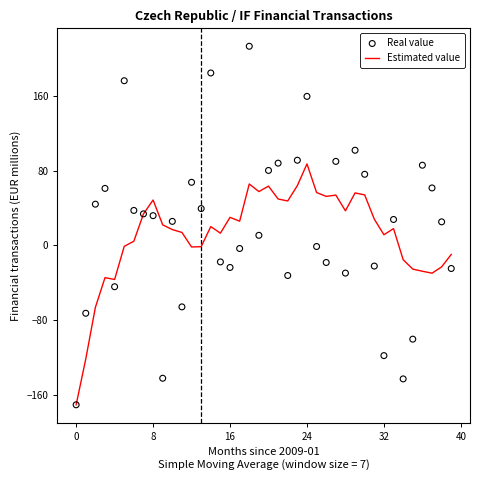

Which series has the widest spread of Y values?

Real value